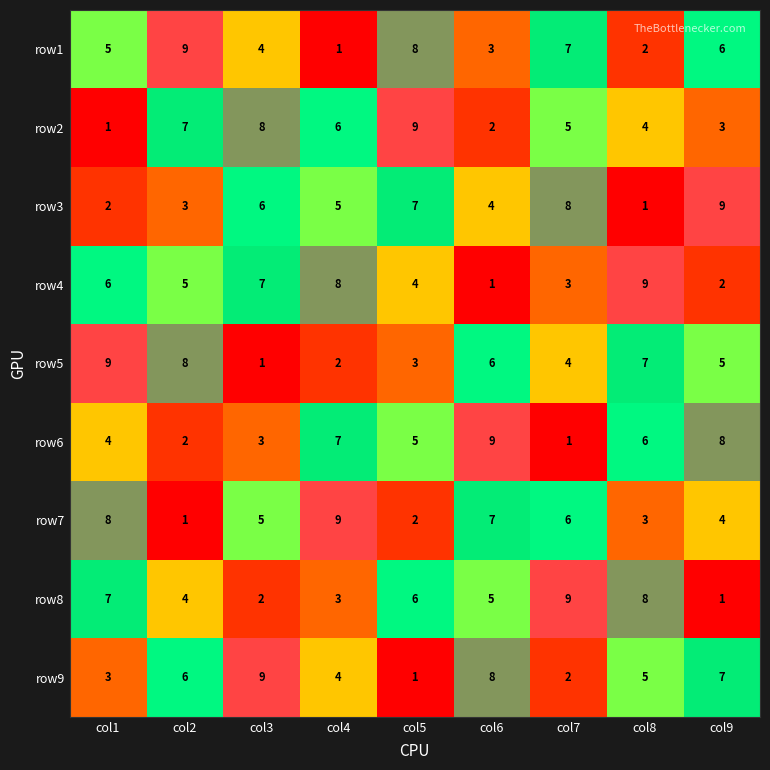

What is the difference between the maximum and second lowest values in the row4 series?

7